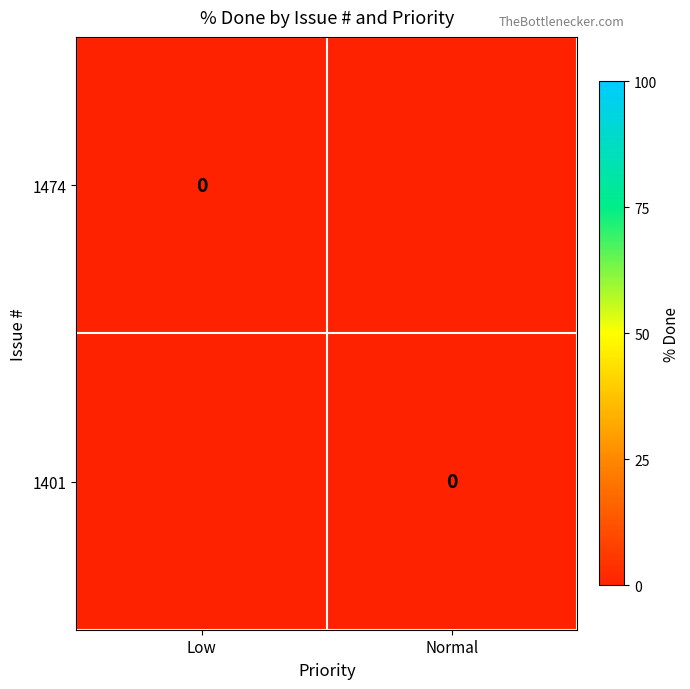

Which series has the widest spread of values?

1474